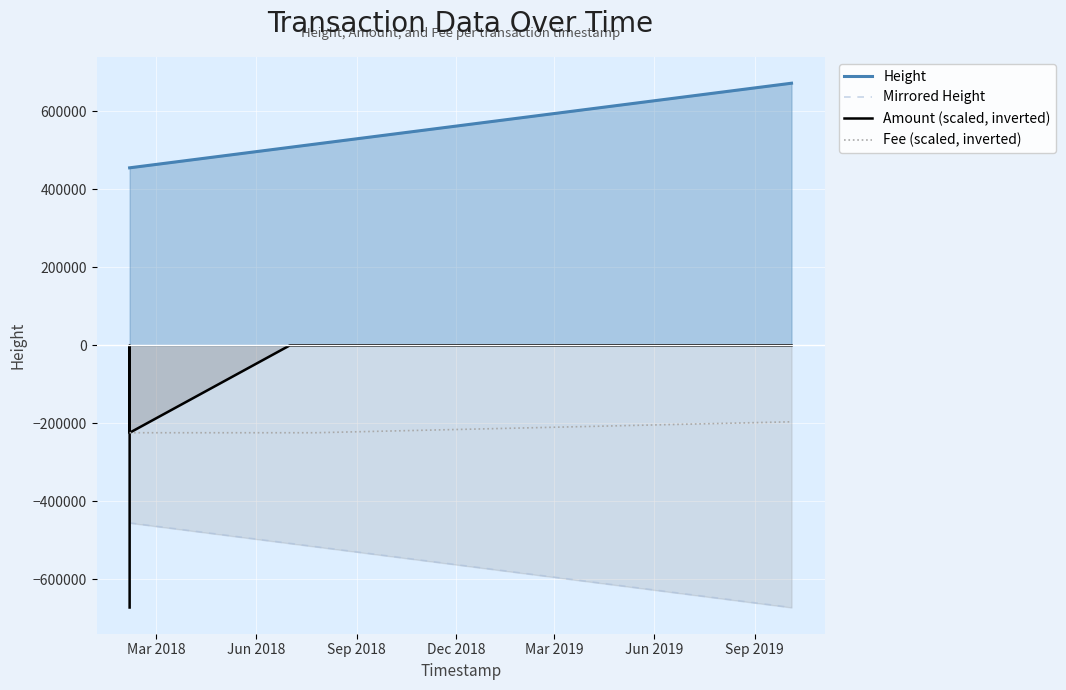

Which series has the largest range (max minus min)?

Amount (scaled, inverted)